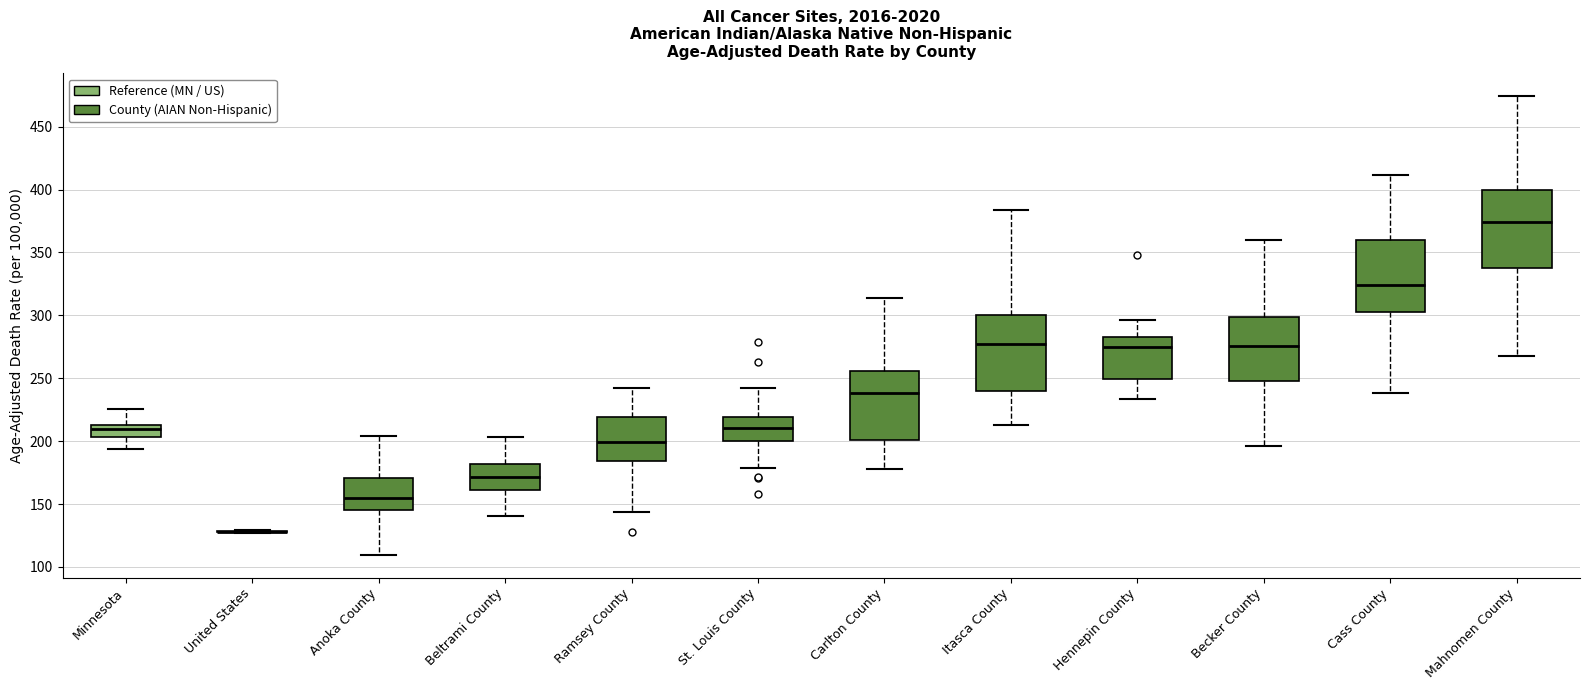

Reading left to right, read every box against the y-axis: the position of its median line, the range the box covers, and the ends of its whiskers. The values are not printed on the chart, so give them approximately, as read against the axis.

Minnesota: median 210, box 205 to 215, whiskers 195 to 225
United States: box collapsed to a line at 130, whiskers 125 to 130
Anoka County: median 155, box 145 to 170, whiskers 110 to 205
Beltrami County: median 170, box 160 to 180, whiskers 140 to 205
Ramsey County: median 200, box 185 to 220, whiskers 145 to 240
St. Louis County: median 210, box 200 to 220, whiskers 180 to 245
Carlton County: median 240, box 200 to 255, whiskers 180 to 315
Itasca County: median 275, box 240 to 300, whiskers 215 to 385
Hennepin County: median 275, box 250 to 280, whiskers 235 to 295
Becker County: median 275, box 250 to 300, whiskers 195 to 360
Cass County: median 325, box 300 to 360, whiskers 240 to 410
Mahnomen County: median 375, box 340 to 400, whiskers 270 to 475